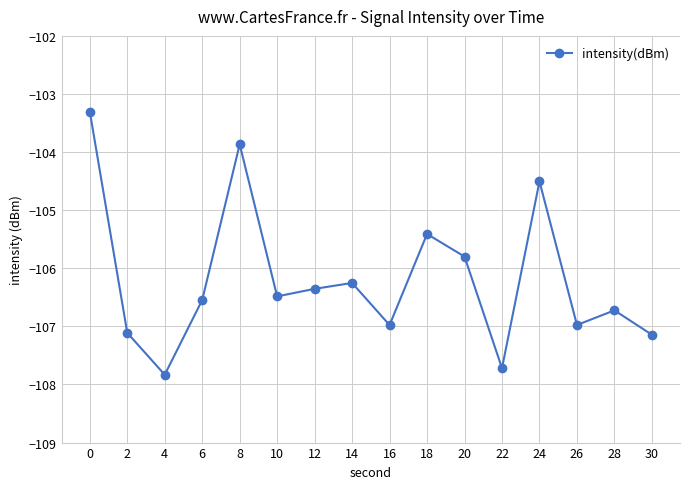

Is this an area chart (filled region under the line)?

No